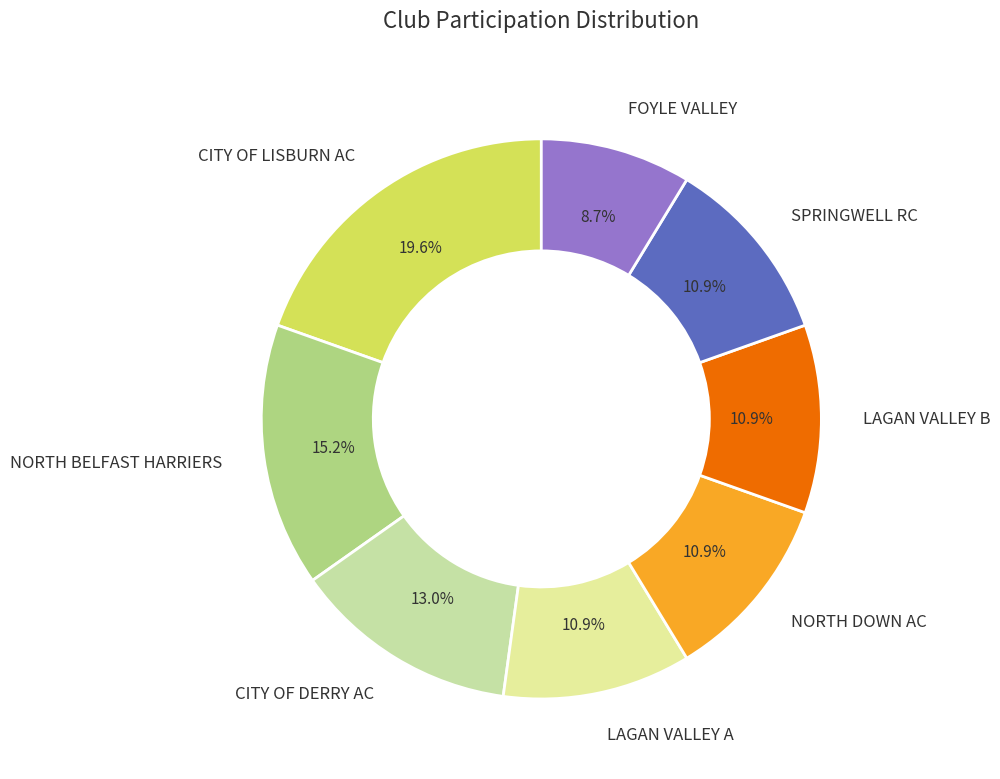

To the nearest percent, what percentage of the pie is CITY OF DERRY AC?

13%